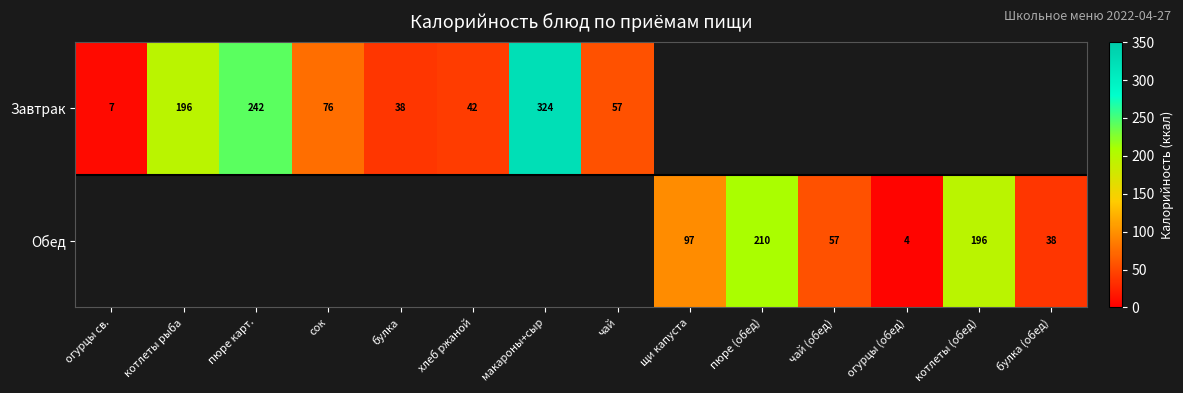

Which has a higher value, макароны+сыр or чай?

макароны+сыр